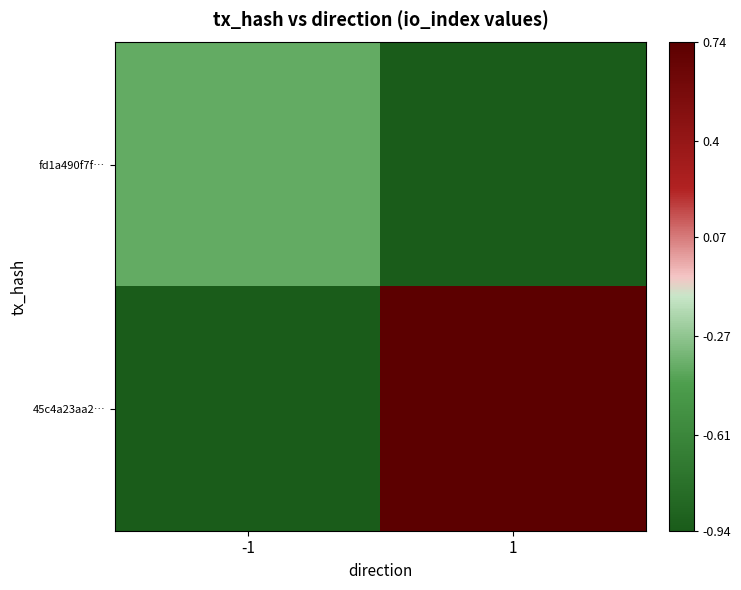

Reading left to right, transcribe all the data shown in this chart.

fd1a490f7f…: -1=-0.4	1=-0.9
45c4a23aa2…: -1=-0.9	1=0.7